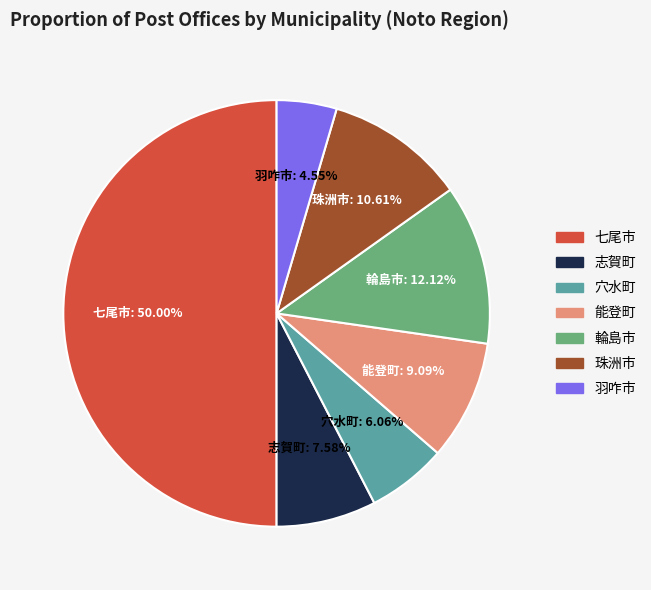

To the nearest percent, what is the difference between the 羽咋市 and 穴水町 slice percentages?

2%